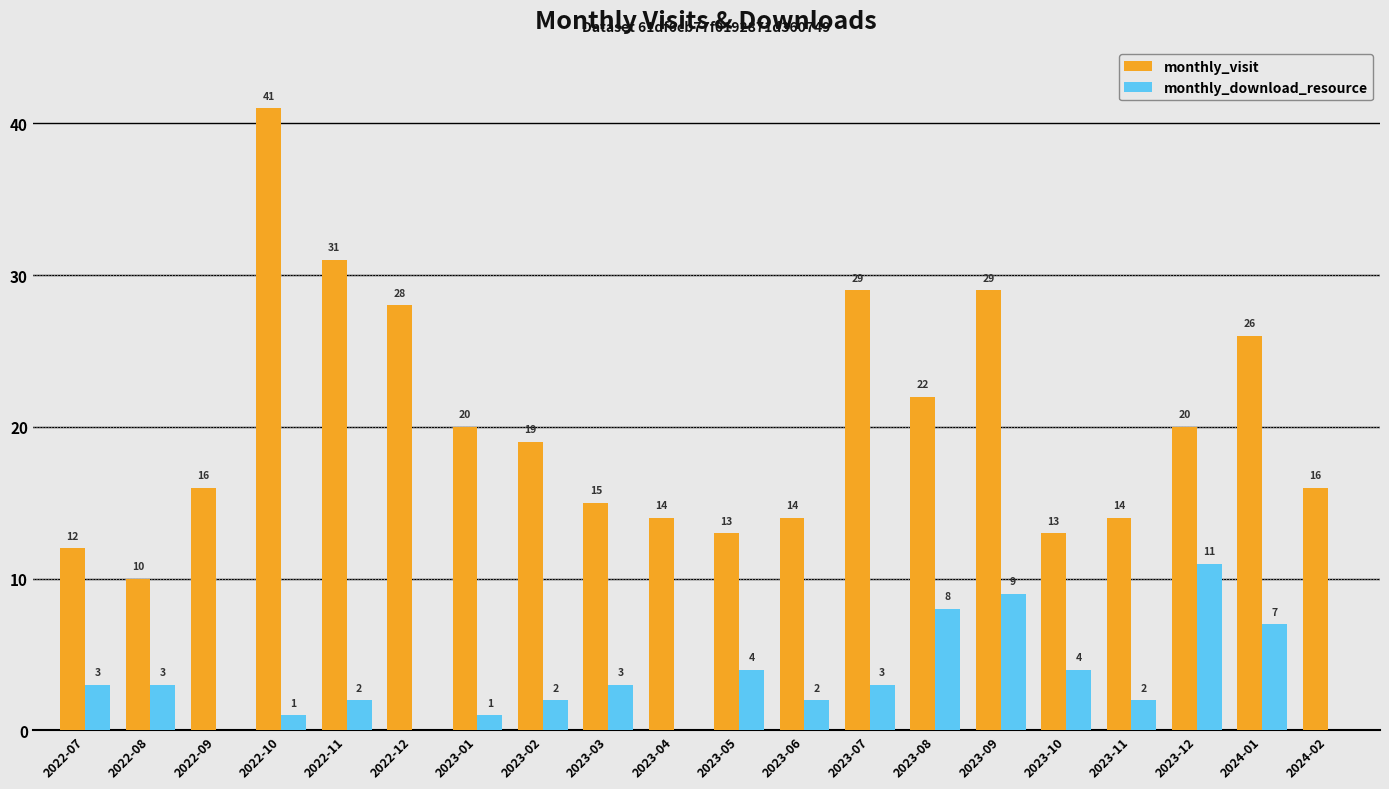

Which series has the widest spread of values?

monthly_visit